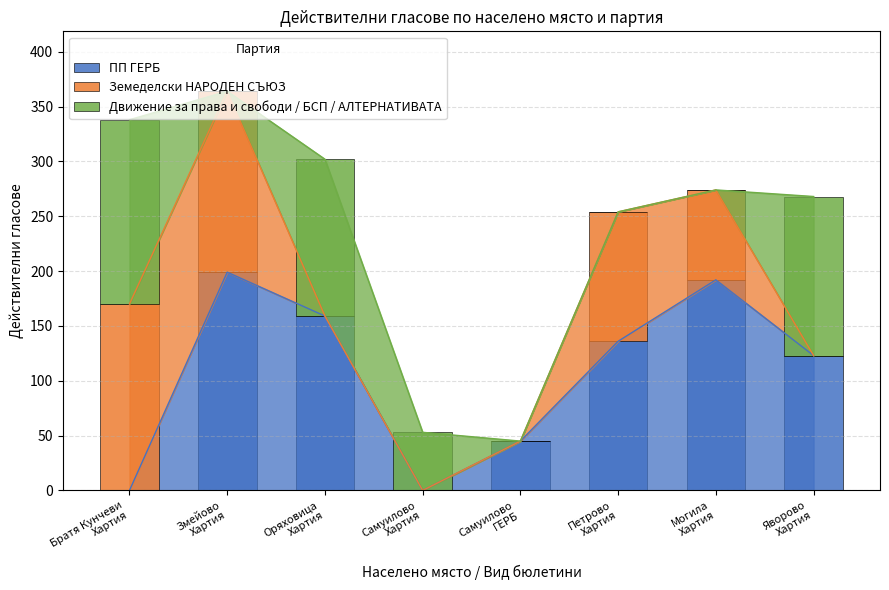

At how many categories does at least one series exceed 146?

4